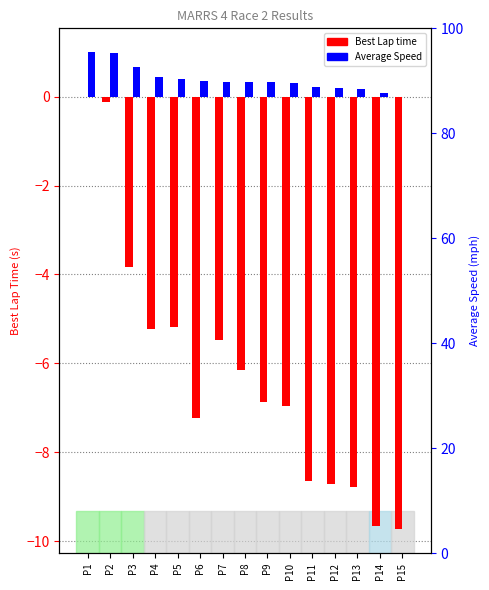

How many groups of bars are there?

15